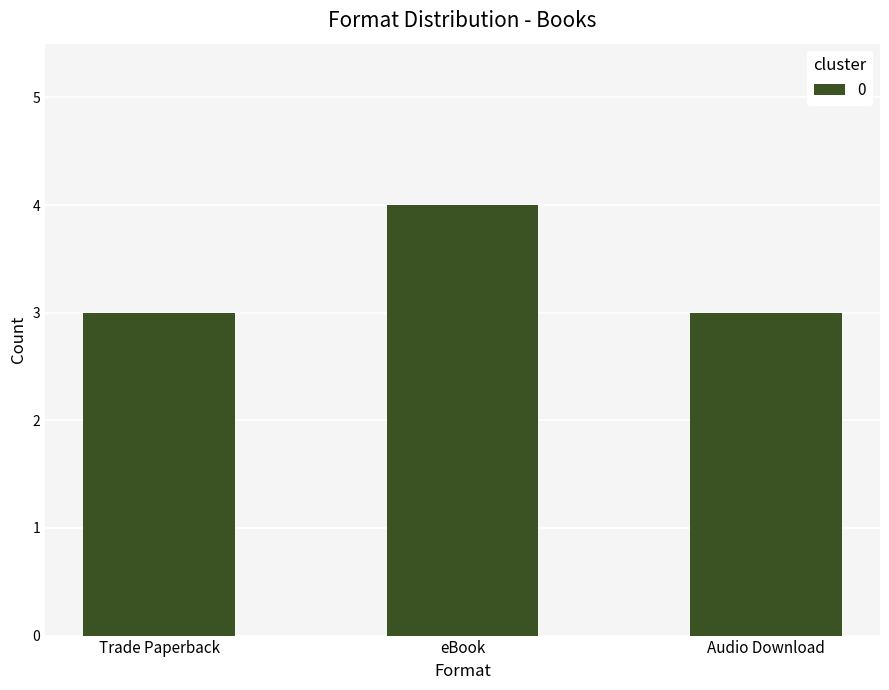

What is the maximum value shown in the chart?

4